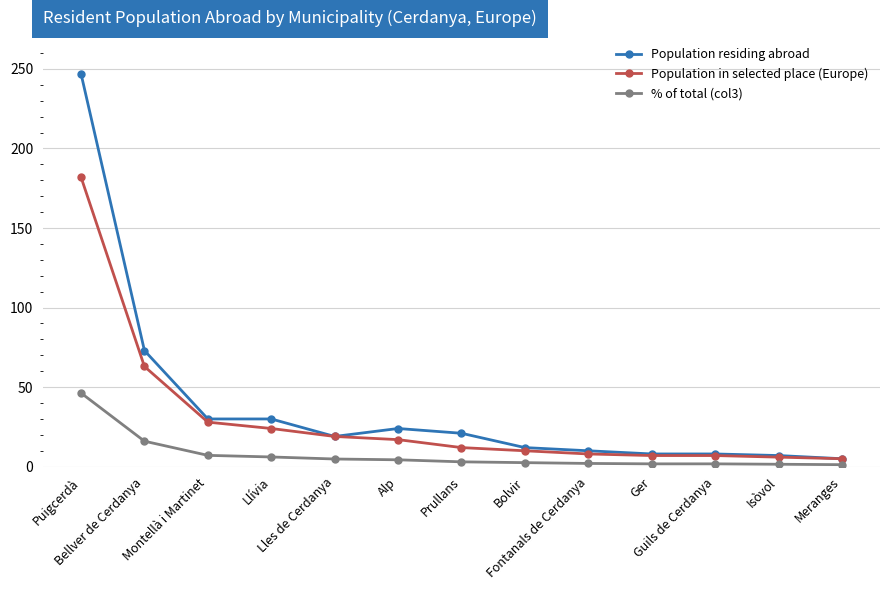

What are all the series names shown in the legend?

Population residing abroad, Population in selected place (Europe), % of total (col3)